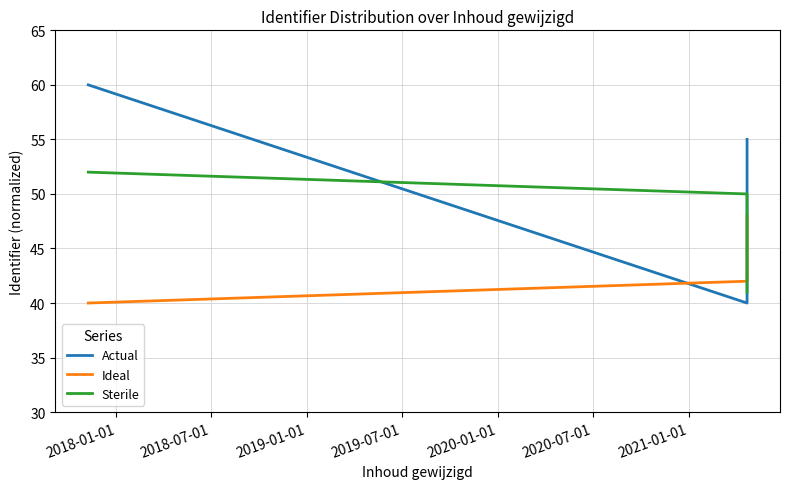

True or false: Sterile and Actual cross at least once.

True